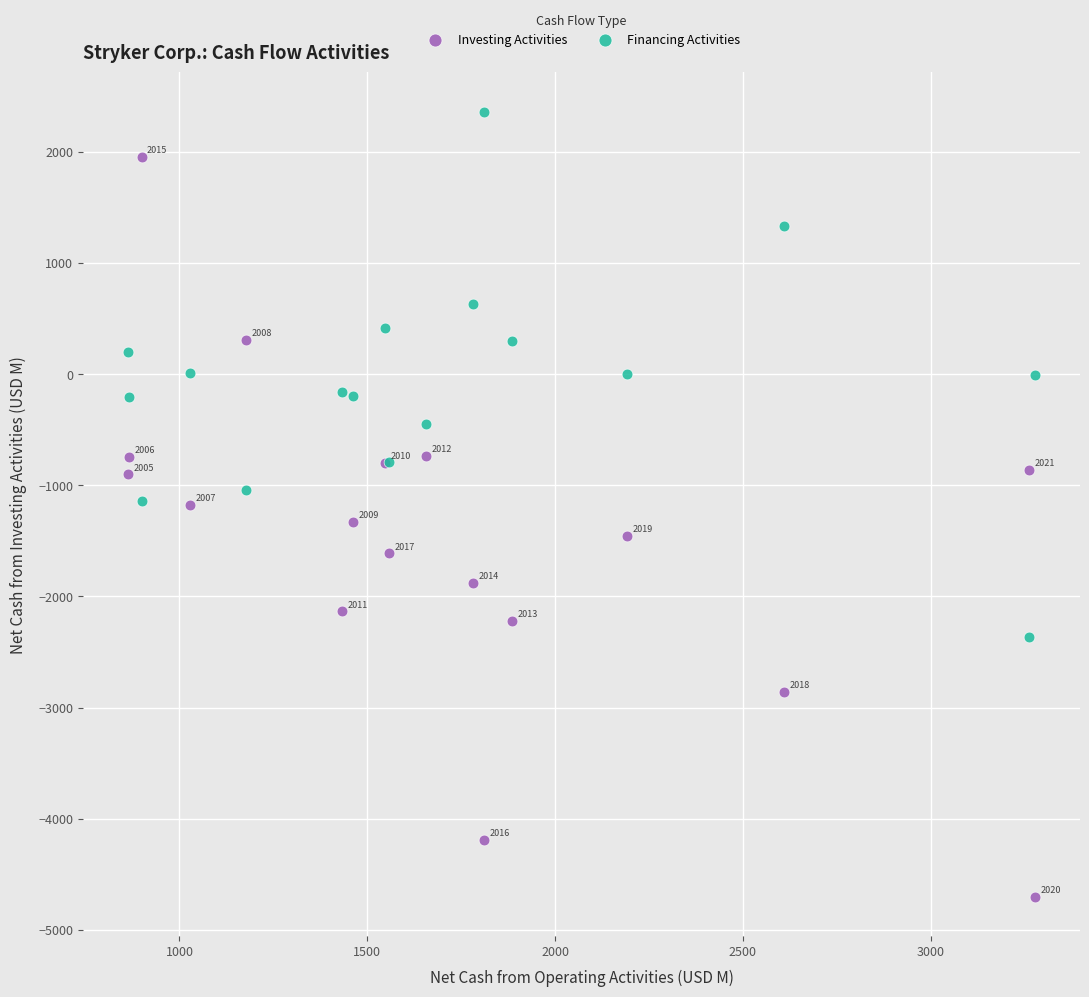

Which series contains the lowest Y value?

Investing Activities